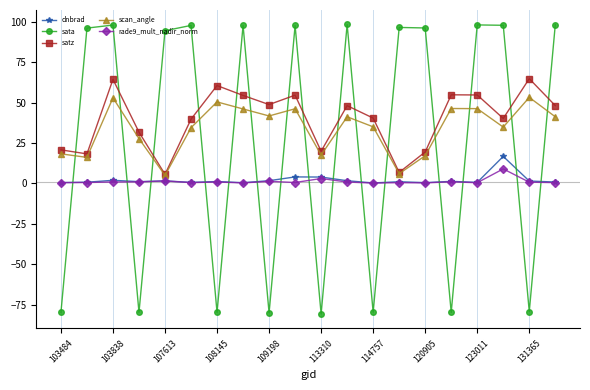

What is the difference between the maximum and minimum values in the dnbrad series?

16.4